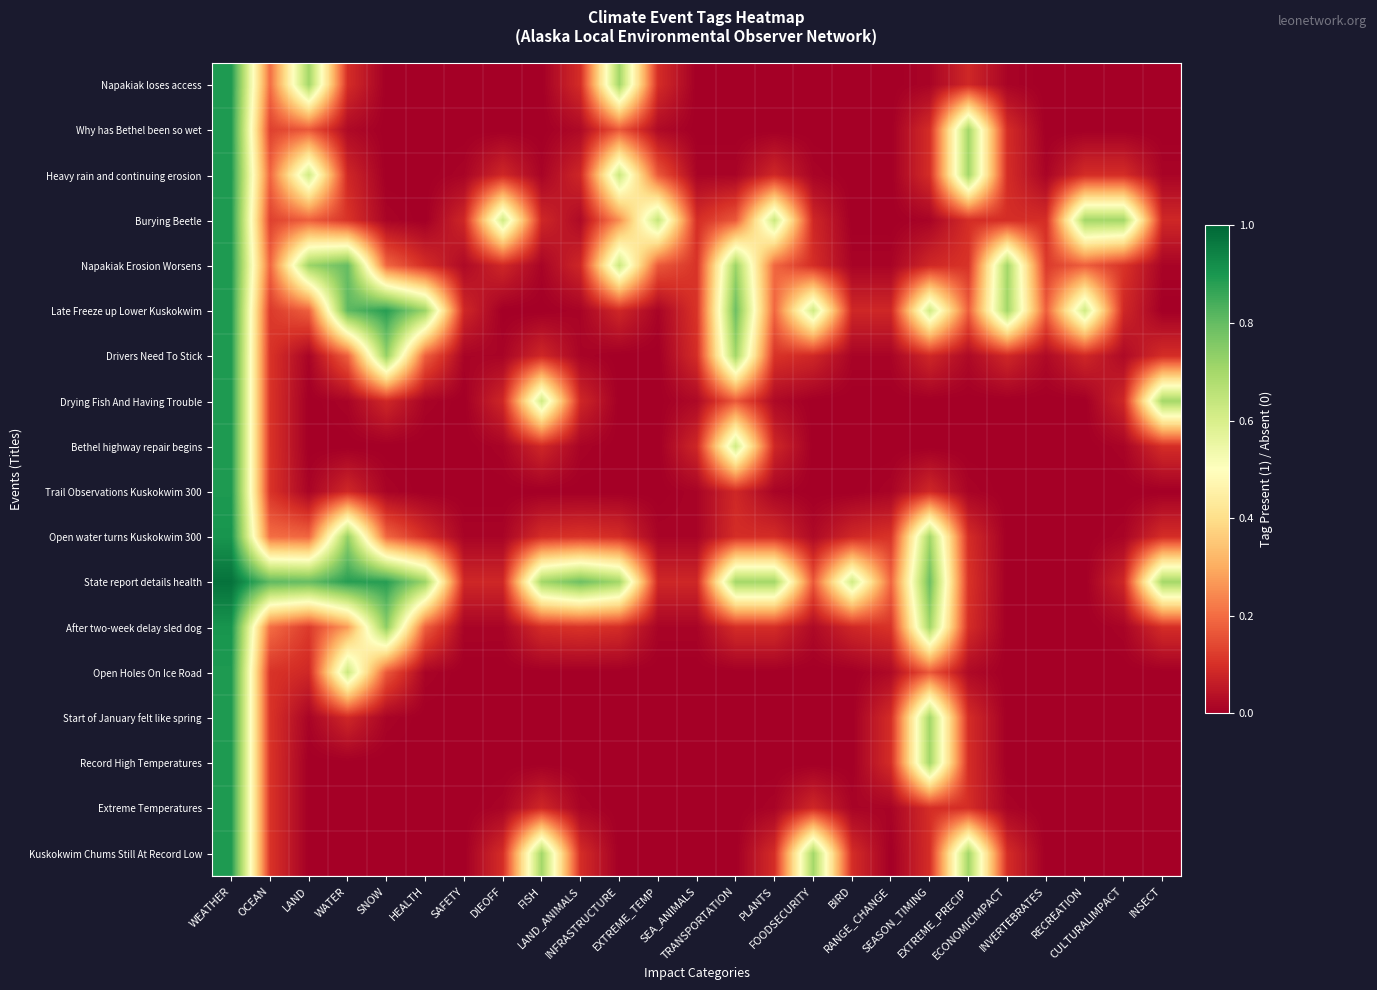

What is the total value across all series at LAND_ANIMALS?

1.5